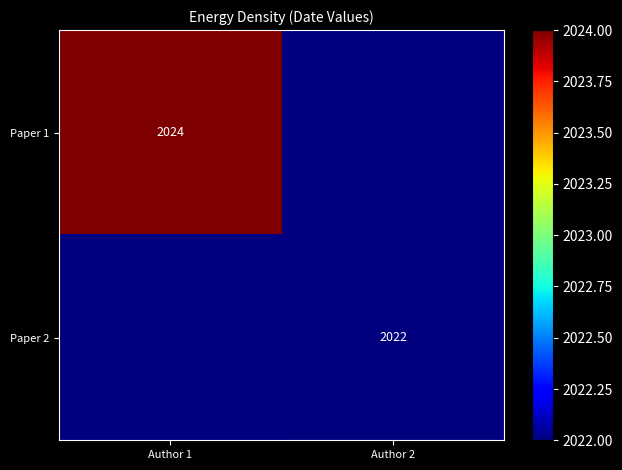

True or false: Paper 1 has a value of 540 at Author 1.

False